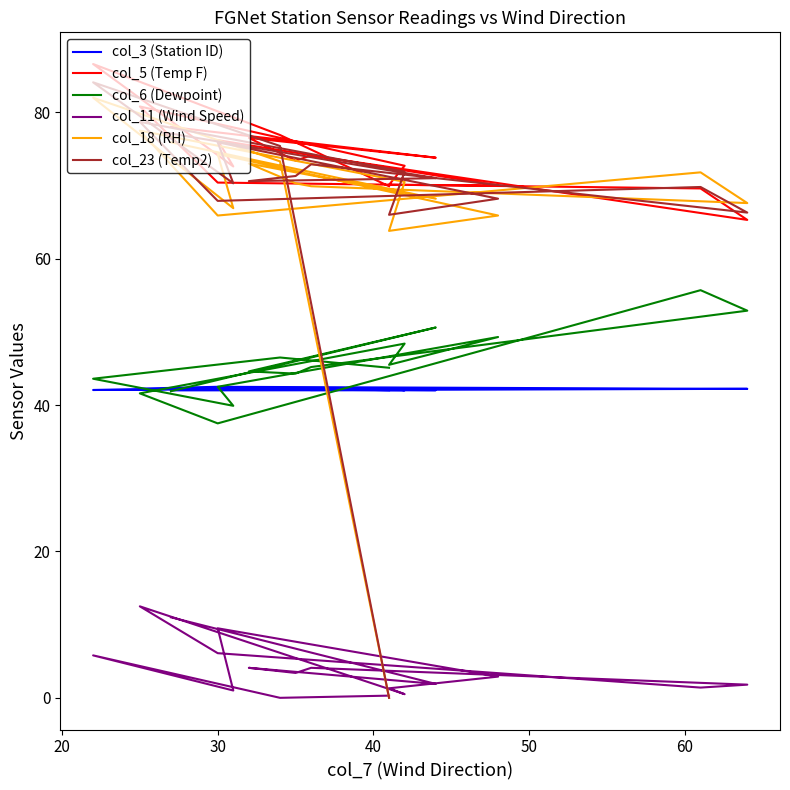

What is the value of the col_5 (Temp F) point at the 13th from the left?

76.2